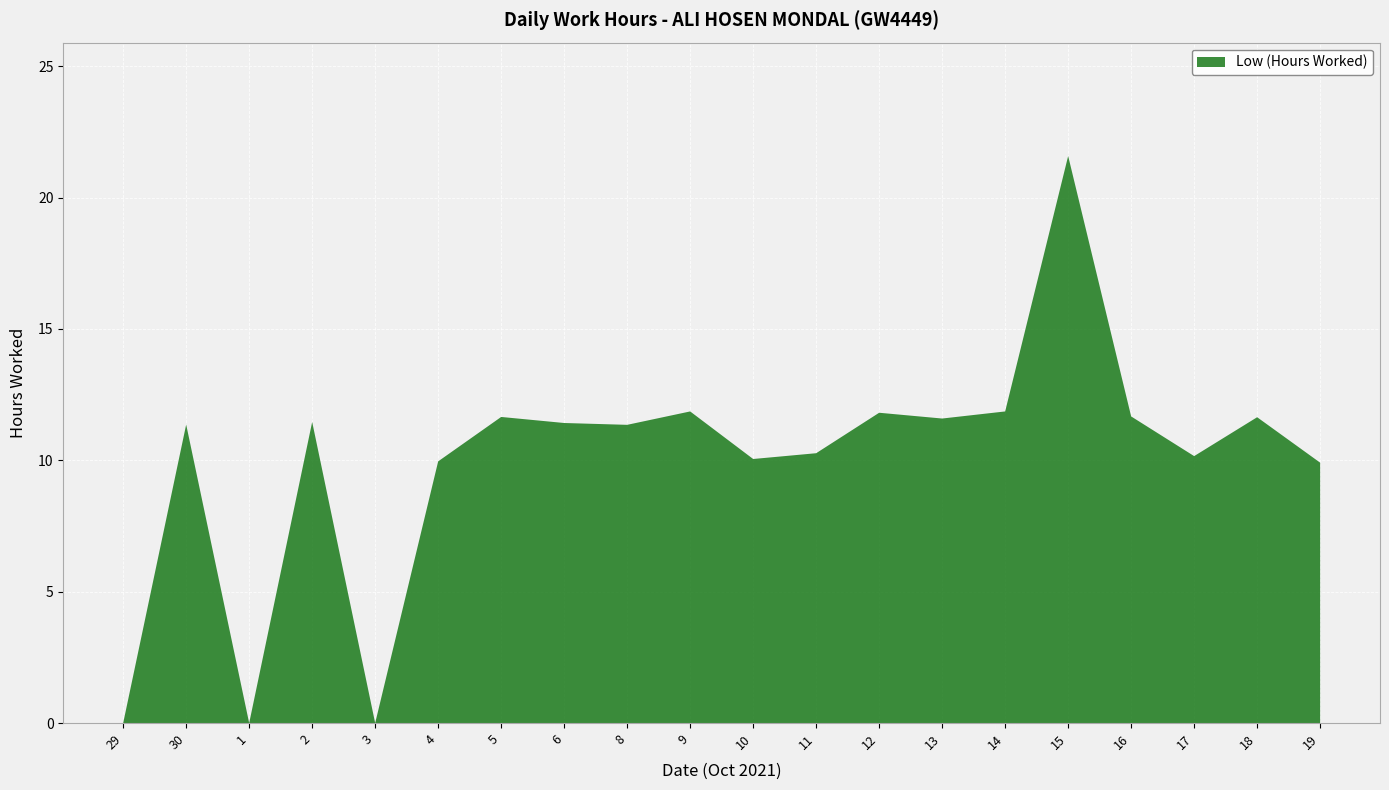

Approximately how many times larger is the value at 5 compared to 12?

1.0